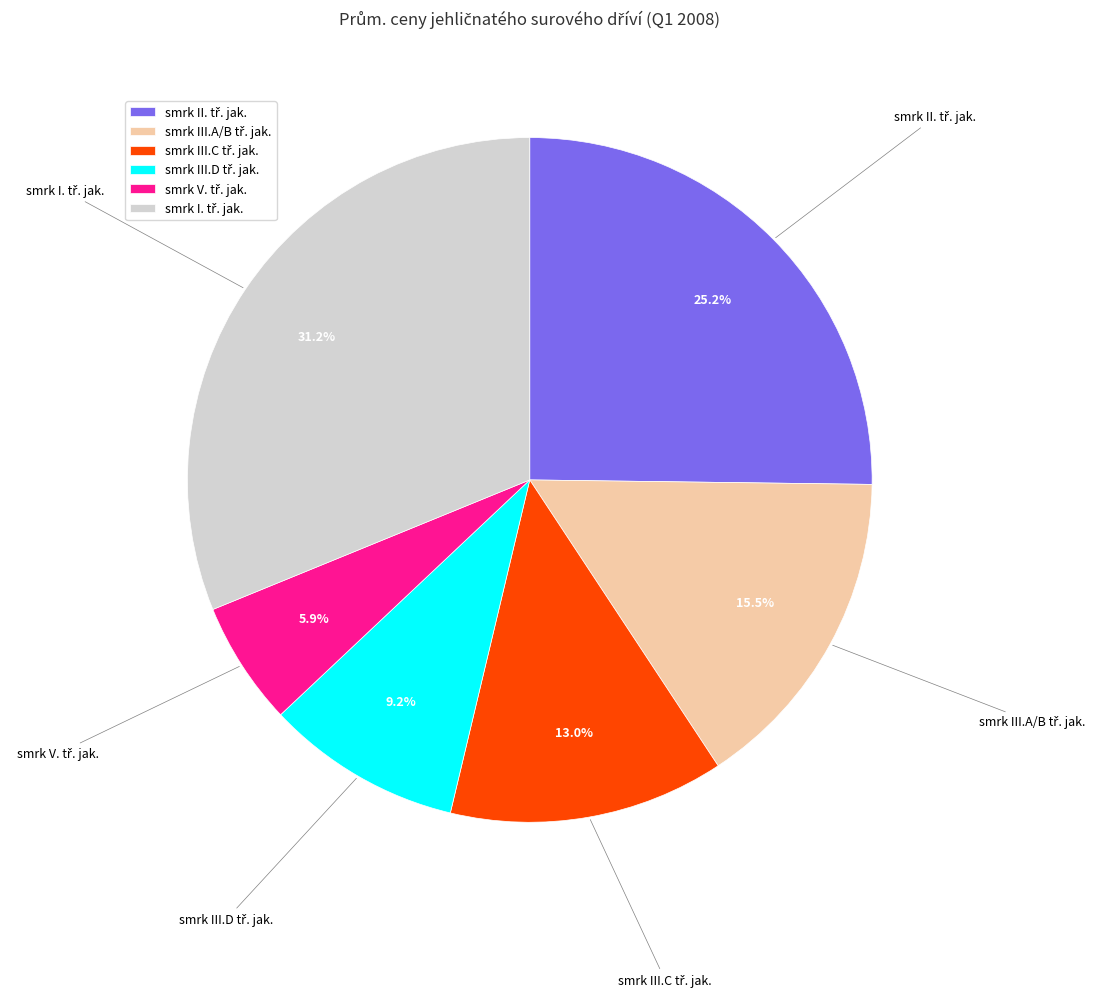

Is there any slice that represents more than half of the pie?

No